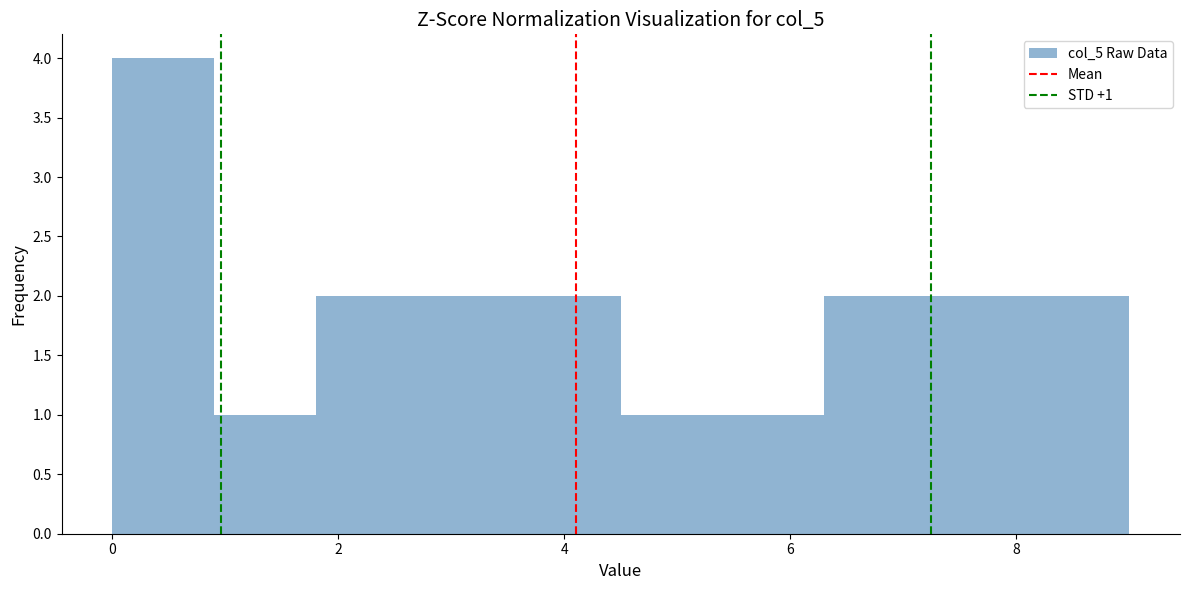

Over which range of the x-axis is the bar tallest?

0.0 to 0.9